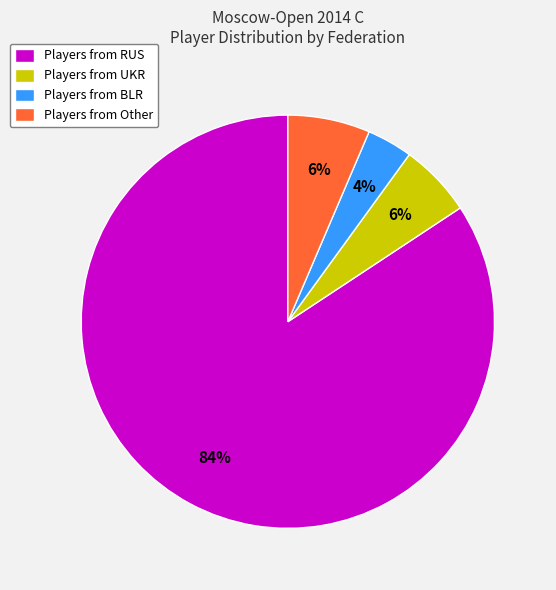

To the nearest percent, what portion does Players from Other represent?

6%